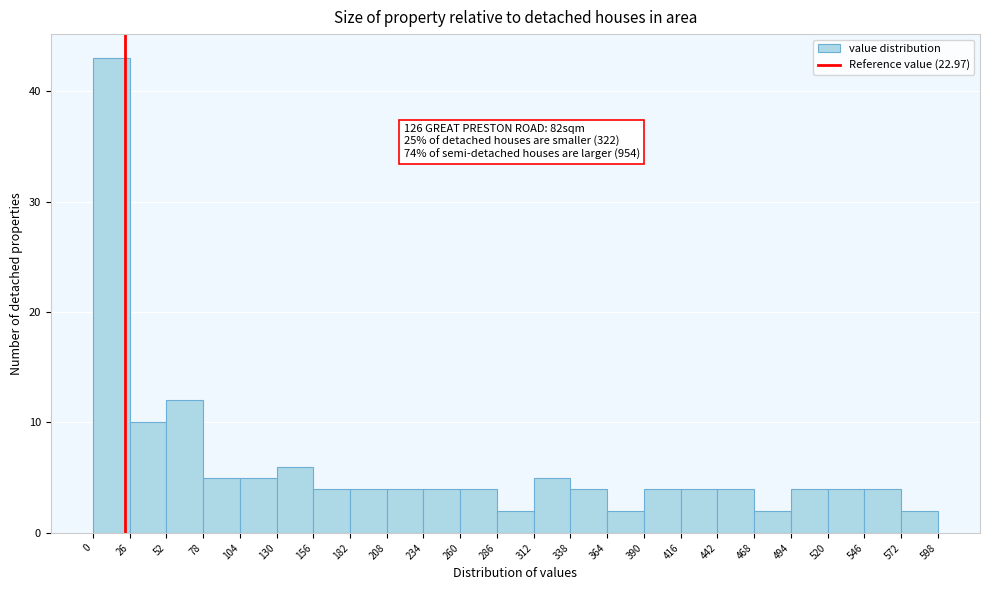

Which range on the x-axis has the tallest bar?

0 to 26